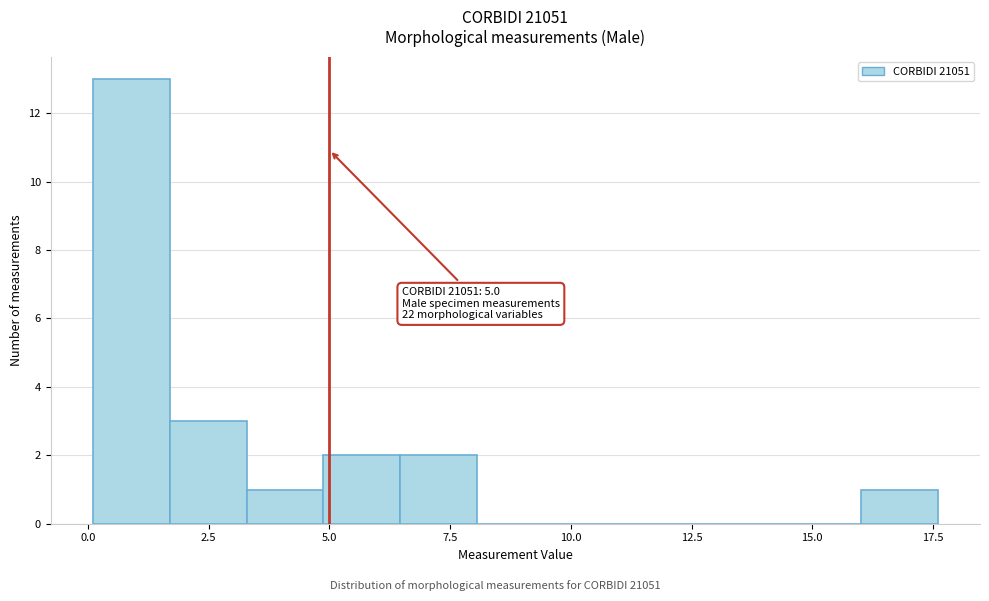

Read against the x-axis, roughly where is the centre of the tallest bar?

1.0